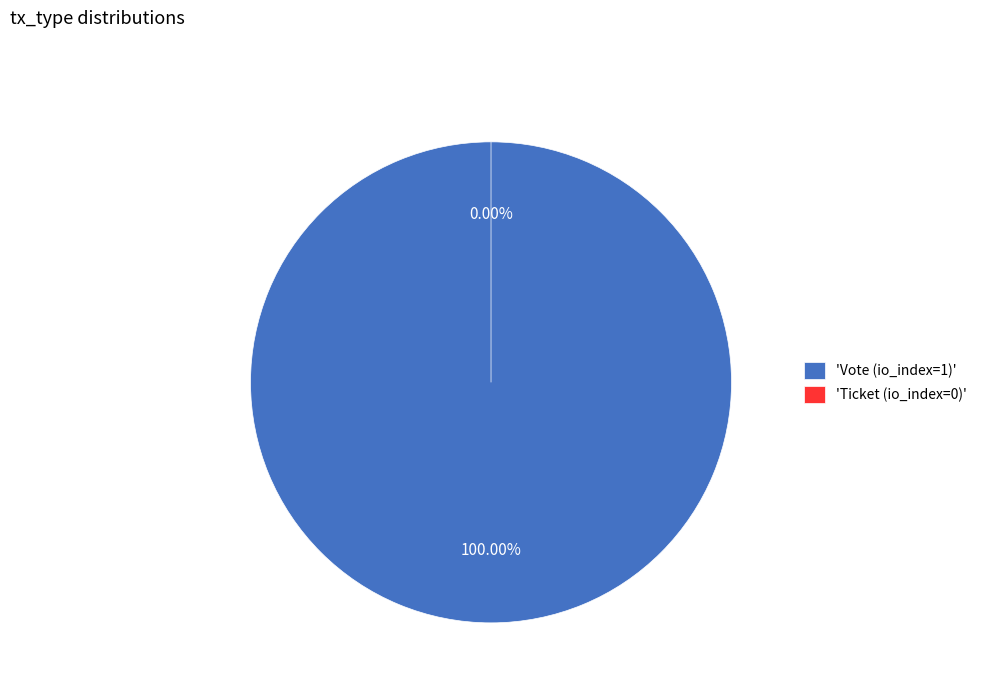

To the nearest percent, what is the average slice percentage?

50%